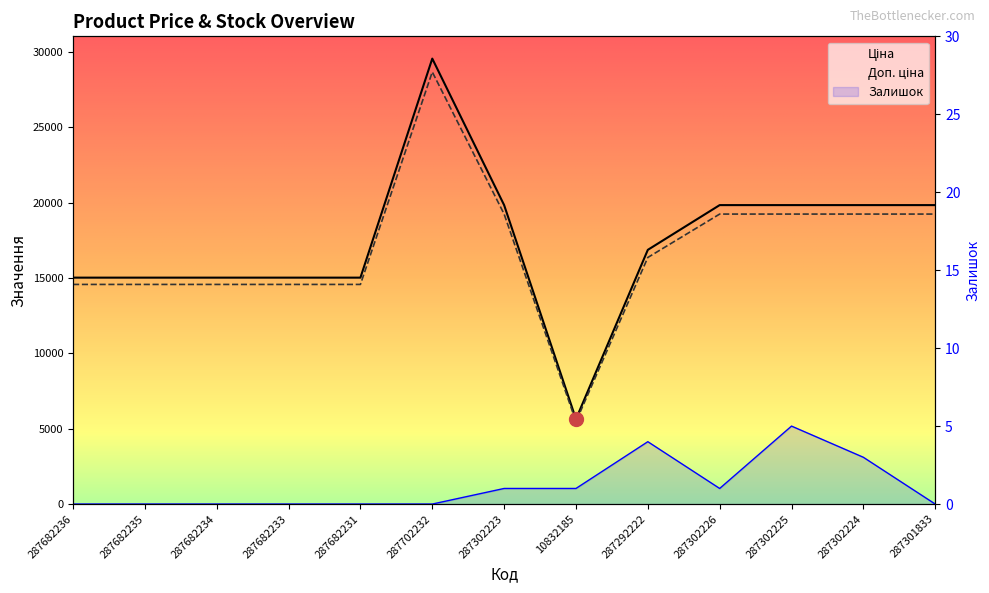

Rank the series by their maximum value, from highest to lowest.

Доп. ціна, Ціна, Залишок